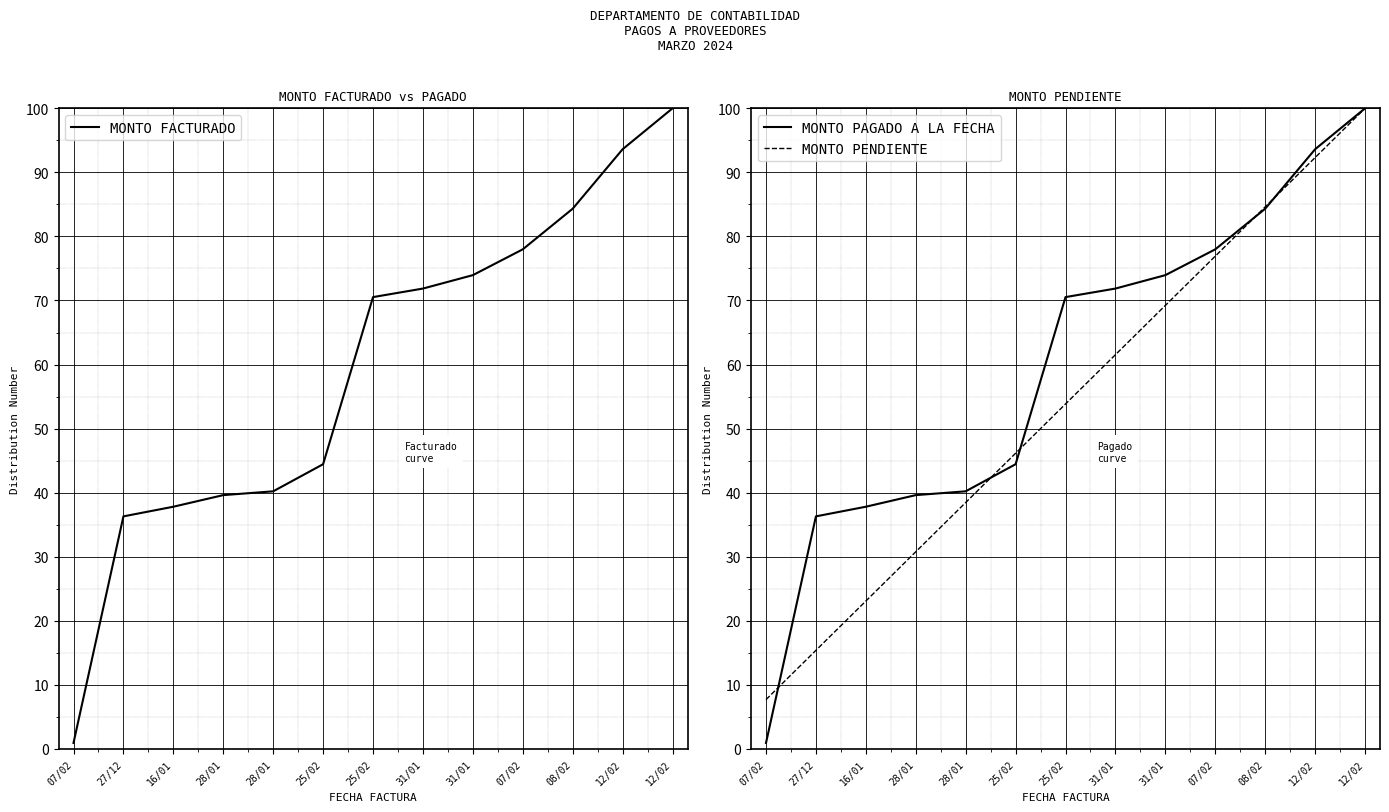

What is the approximate value of MONTO PAGADO A LA FECHA at 07/02?

78.0